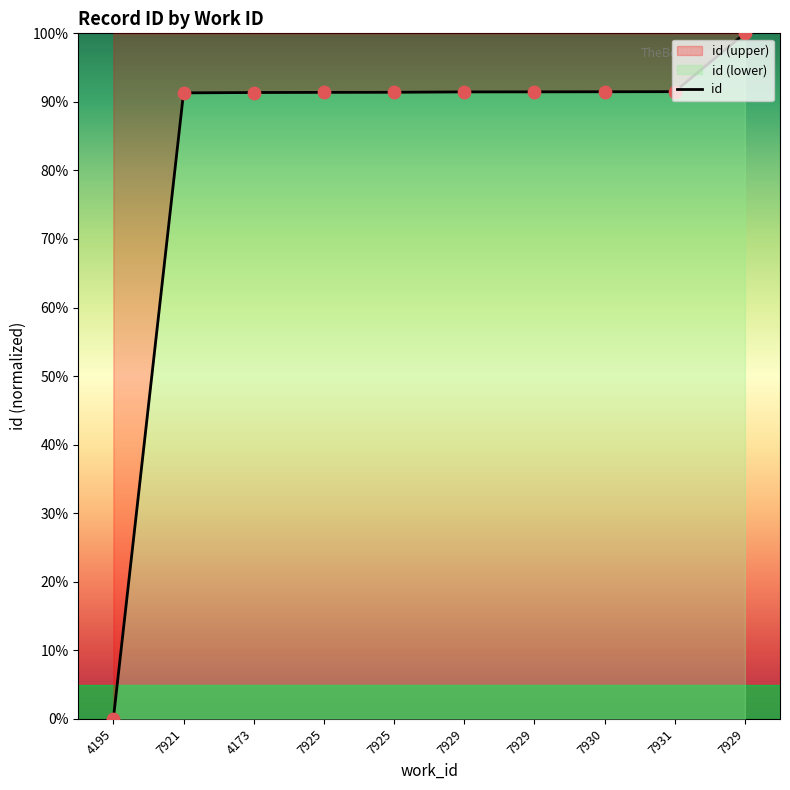

What is the change in value from 7921 to 7925?

+0.1